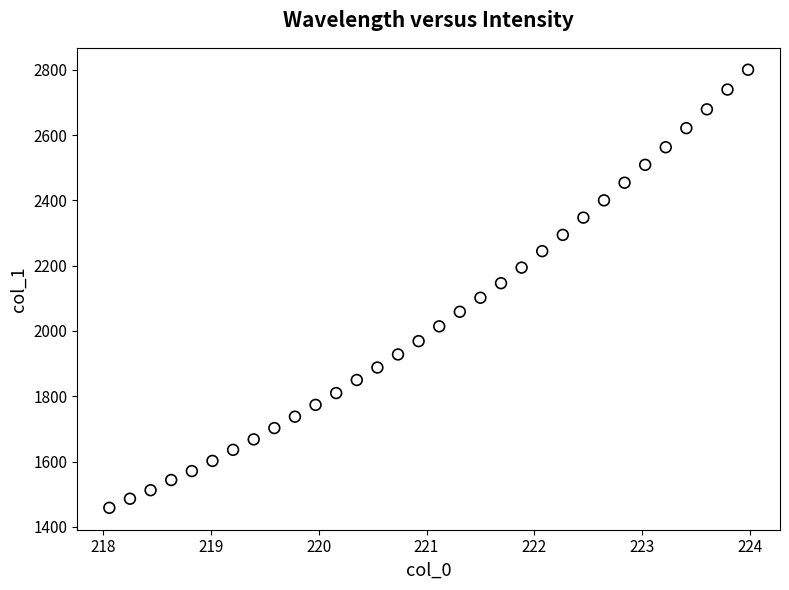

What is the range of X values (max minus min)?

5.9